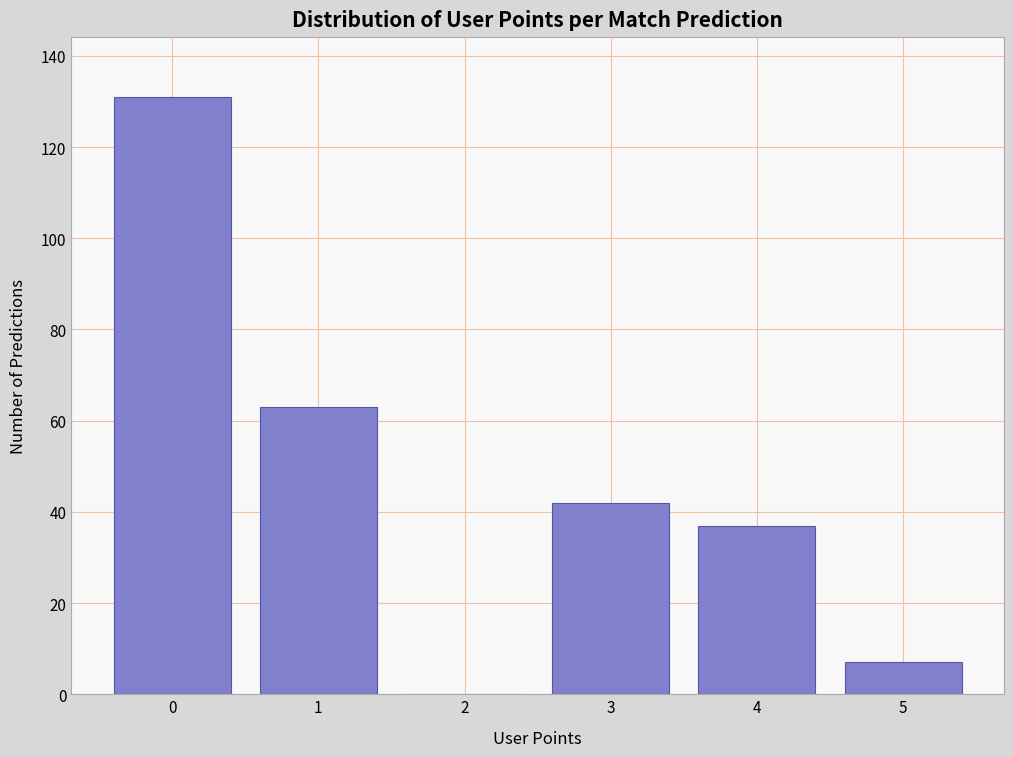

Reading right to left, transcribe all the data shown in this chart.

5=7	4=37	3=42	2=0	1=63	0=131